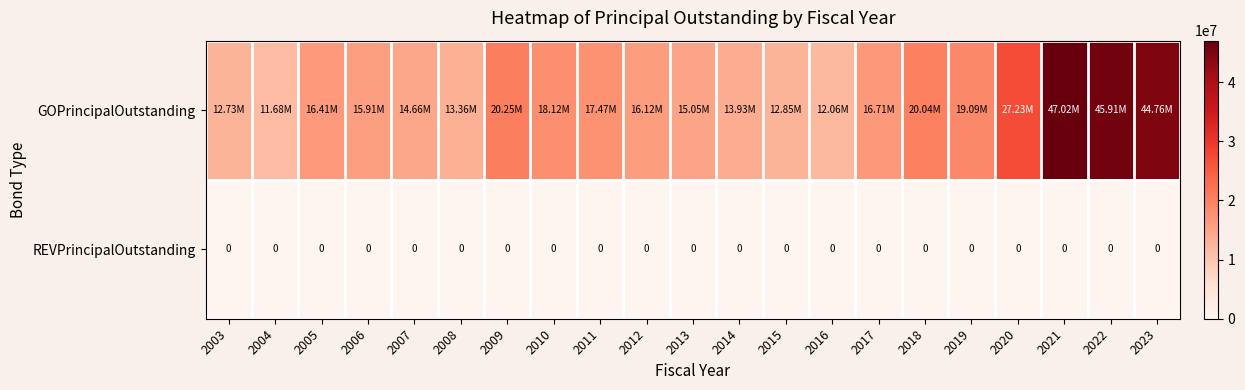

Which series has the largest total across all categories?

GOPrincipalOutstanding